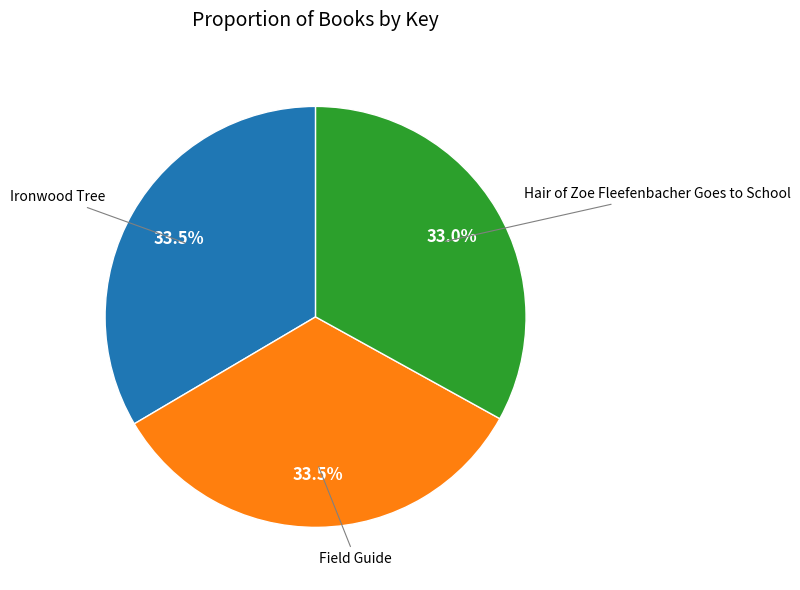

Does any single category account for the majority?

No